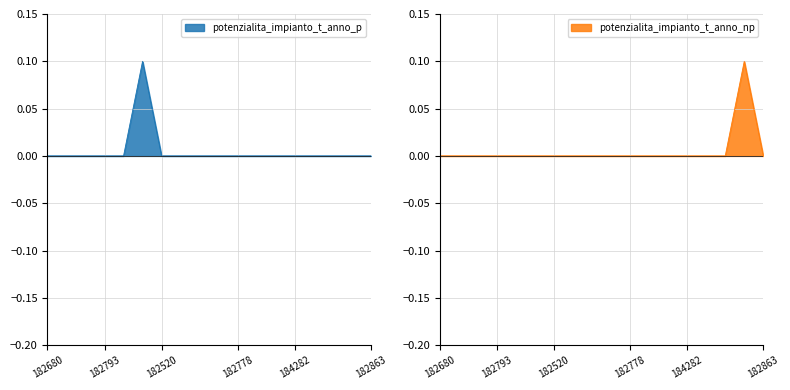

Which series has the largest range (max minus min)?

potenzialita_impianto_t_anno_p